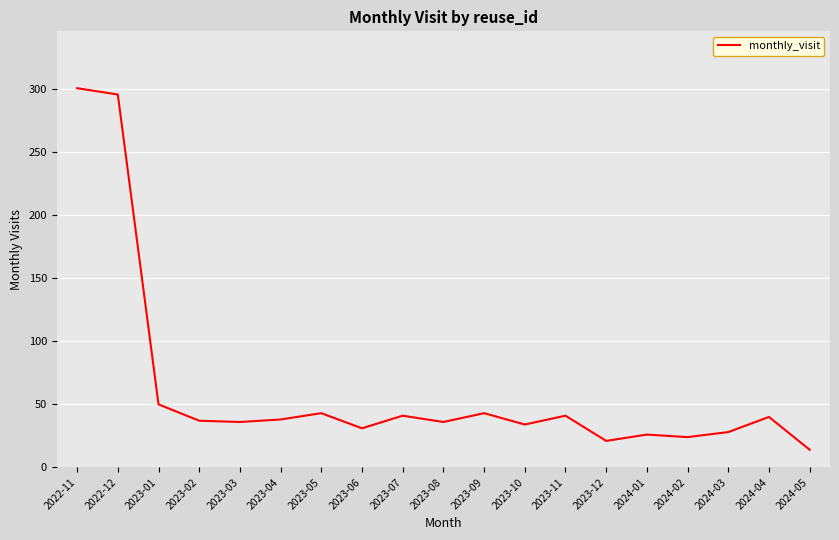

How many lines are shown in the chart?

1